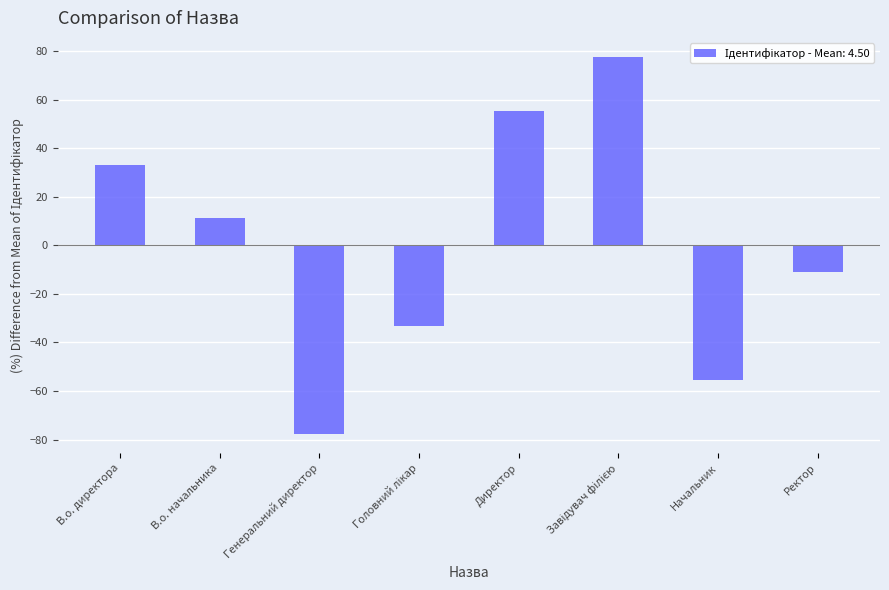

What is the change in value from В.о. директора to В.о. начальника?

-22.2